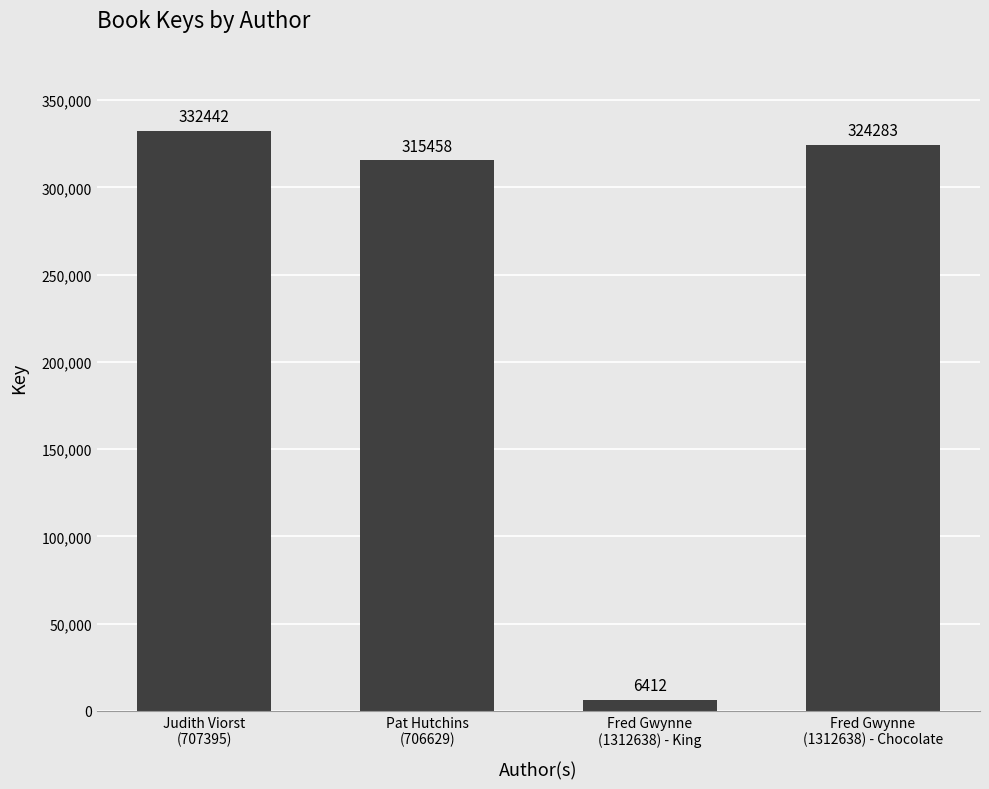

Reading left to right, extract all data points from this chart.

332442	315458	6412	324283